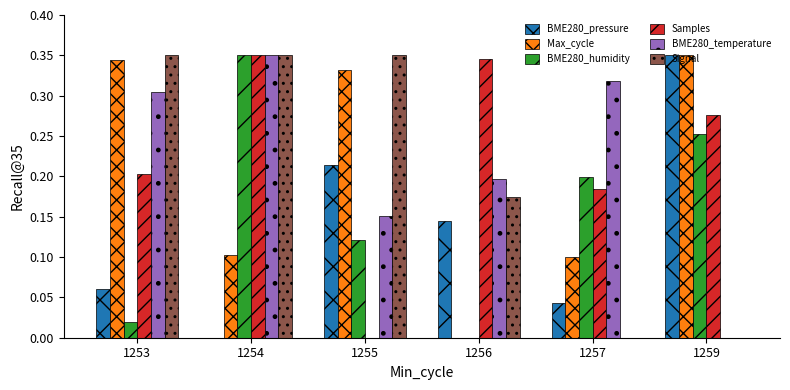

What is the sum of all BME280_pressure values?

0.8